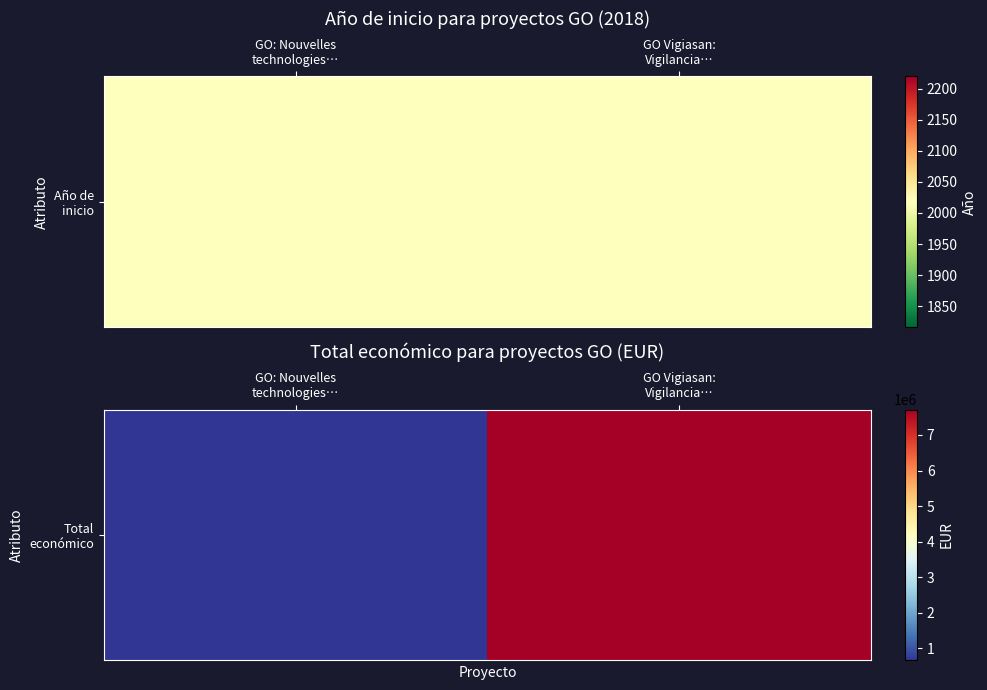

Reading left to right, extract all data points from this chart.

657425	7717171